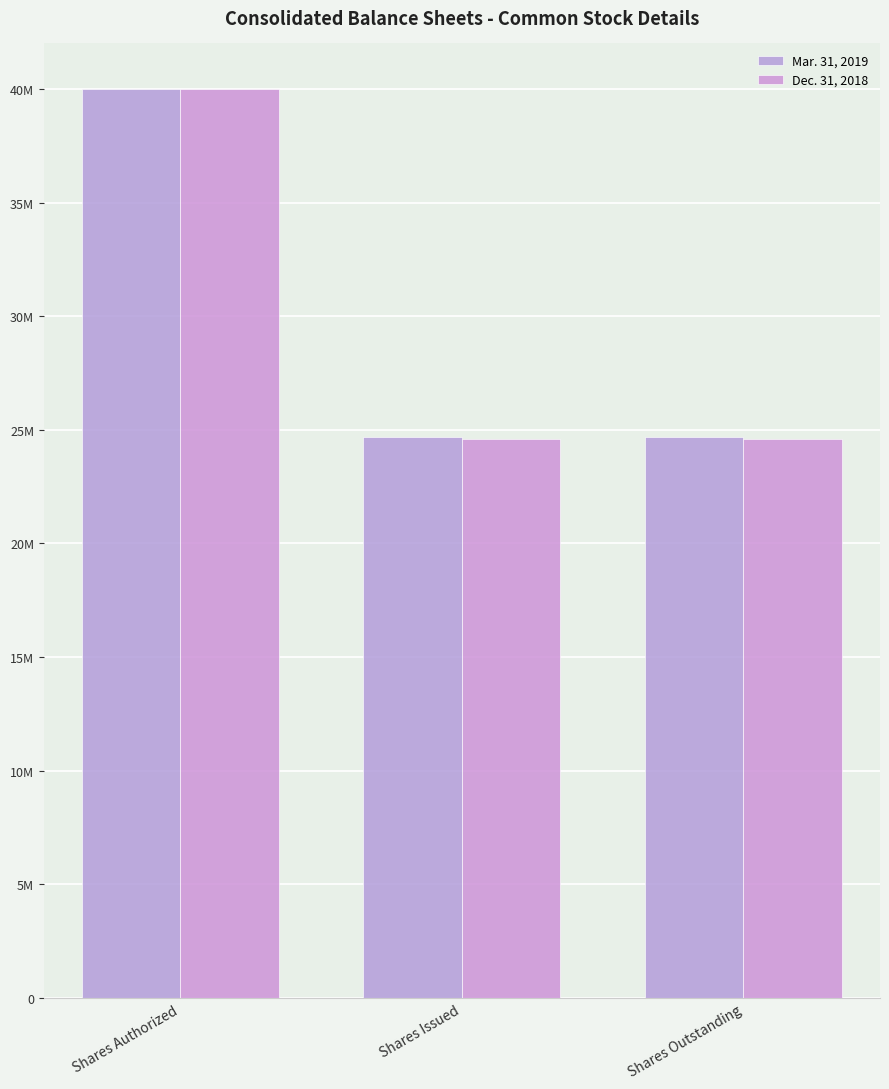

Does the chart contain any negative values?

No